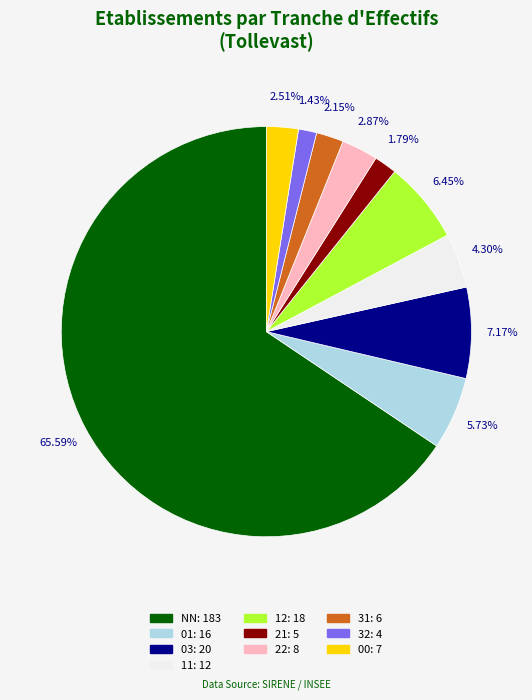

What is the largest slice in the pie chart?

NN